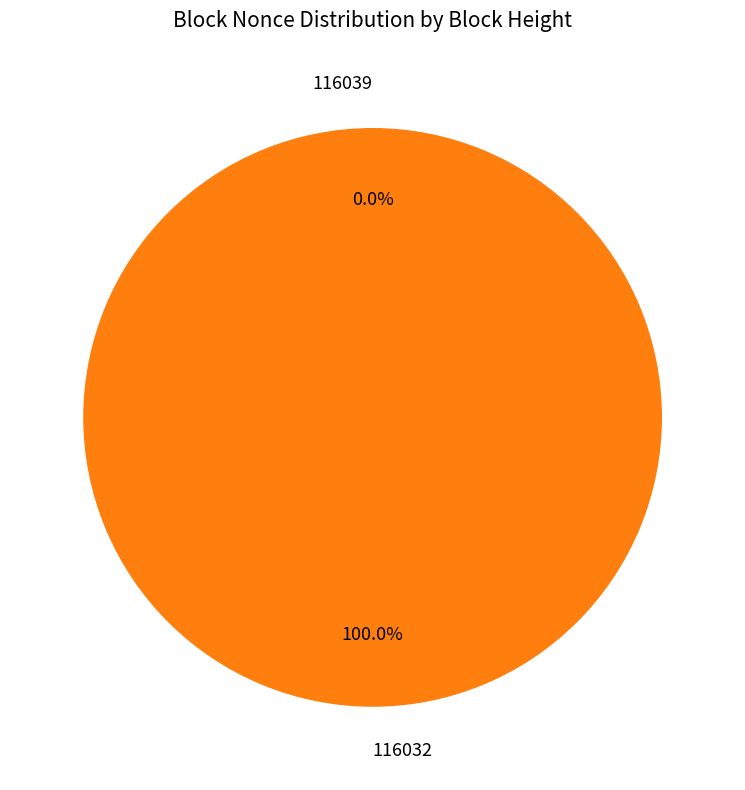

Does 116032 represent more than half of the total?

Yes